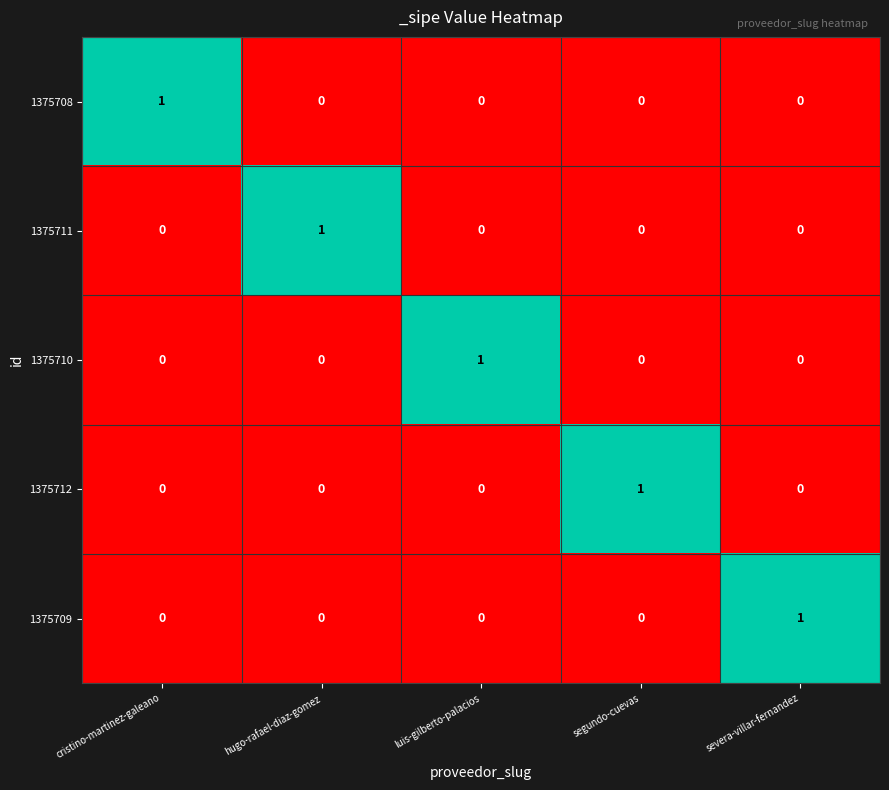

The 1375708 series shows -1 at luis-gilberto-palacios. True or false?

False